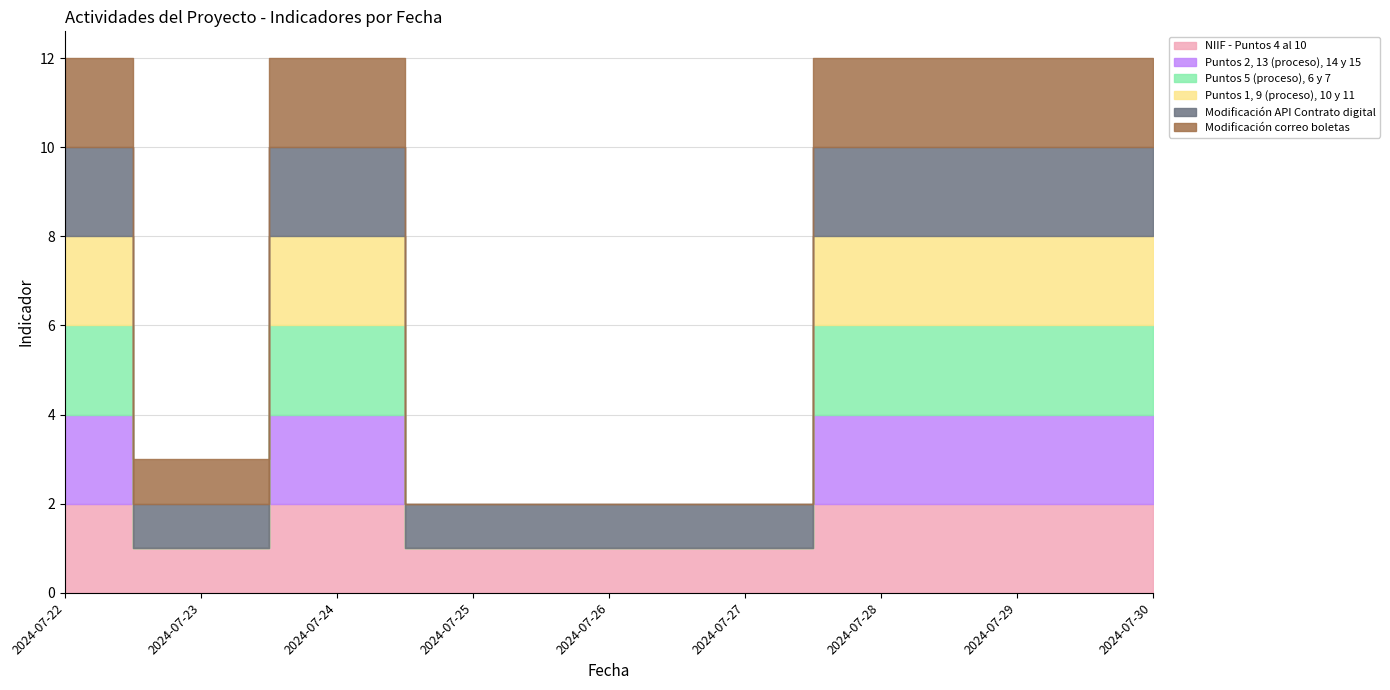

At which label does NIIF - Puntos 4 al 10 reach its minimum?

2024-07-23